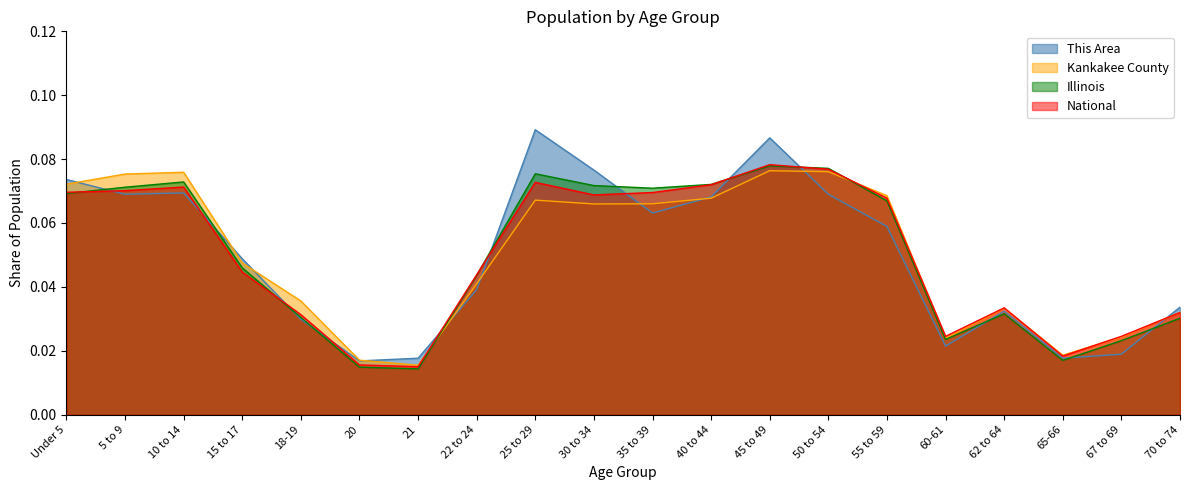

True or false: Illinois has more than 2 points higher than both neighbors.

True